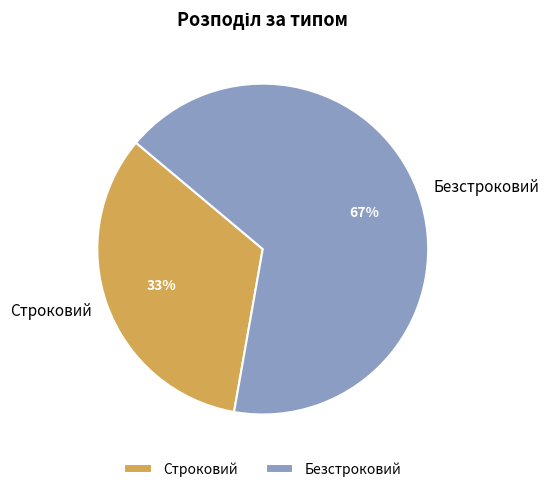

To the nearest percent, what percentage of the pie is Строковий?

33%